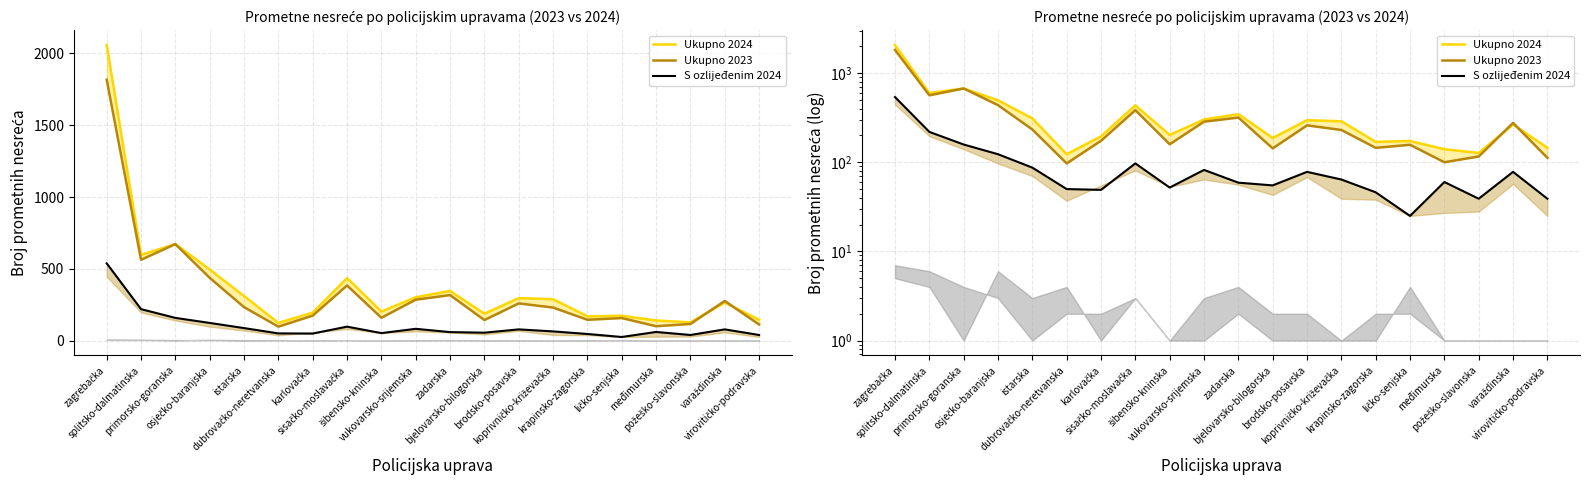

Which series has the largest total across all categories?

Ukupno 2024